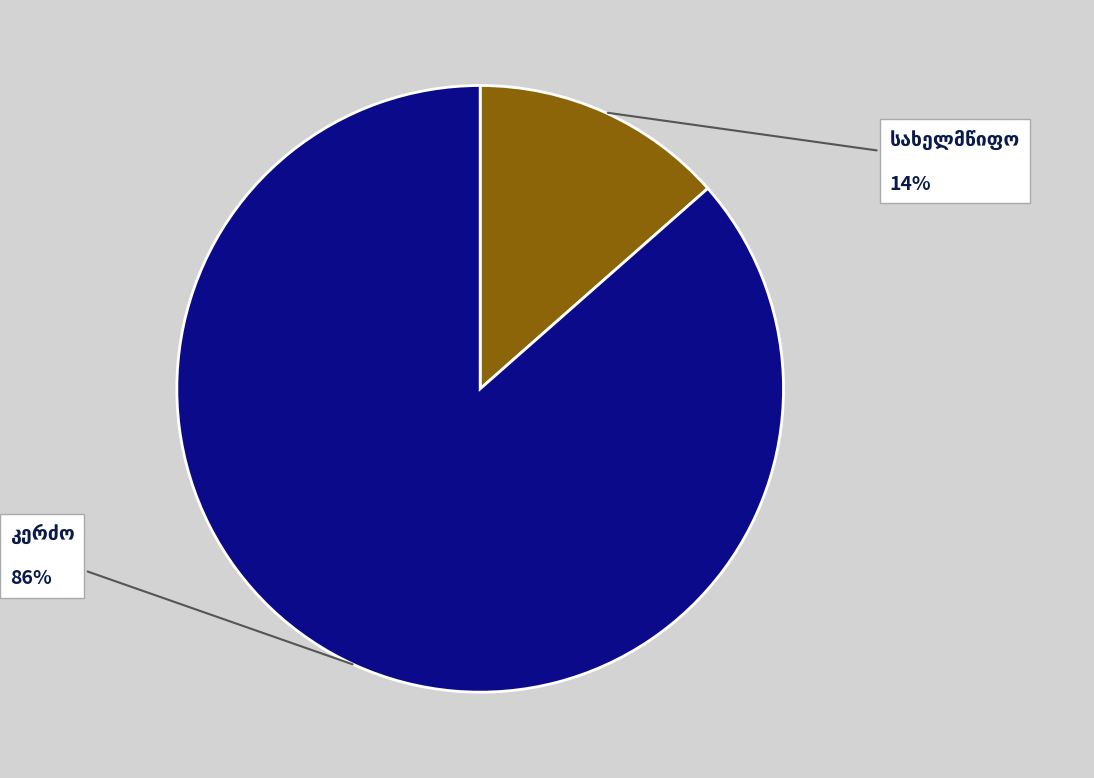

Is there any slice that represents more than half of the pie?

Yes